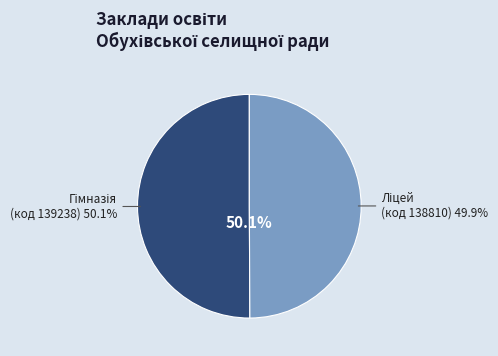

Do Обухівський ліцей Обухівської селищної ради and Обухівська гімназія Обухівської селищної ради together represent more than half of the pie?

Yes